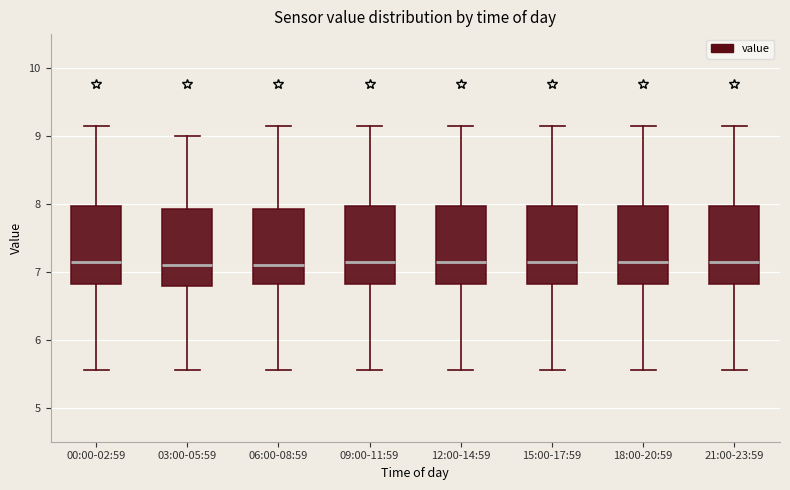

Reading left to right, read every box against the y-axis: the position of its median line, the range the box covers, and the ends of its whiskers. The values are not printed on the chart, so give them approximately, as read against the axis.

00:00-02:59: median 7.1, box 6.8 to 8.0, whiskers 5.6 to 9.2
03:00-05:59: median 7.1, box 6.8 to 7.9, whiskers 5.6 to 9.0
06:00-08:59: median 7.1, box 6.8 to 7.9, whiskers 5.6 to 9.2
09:00-11:59: median 7.1, box 6.8 to 8.0, whiskers 5.6 to 9.2
12:00-14:59: median 7.1, box 6.8 to 8.0, whiskers 5.6 to 9.2
15:00-17:59: median 7.1, box 6.8 to 8.0, whiskers 5.6 to 9.2
18:00-20:59: median 7.1, box 6.8 to 8.0, whiskers 5.6 to 9.2
21:00-23:59: median 7.1, box 6.8 to 8.0, whiskers 5.6 to 9.2